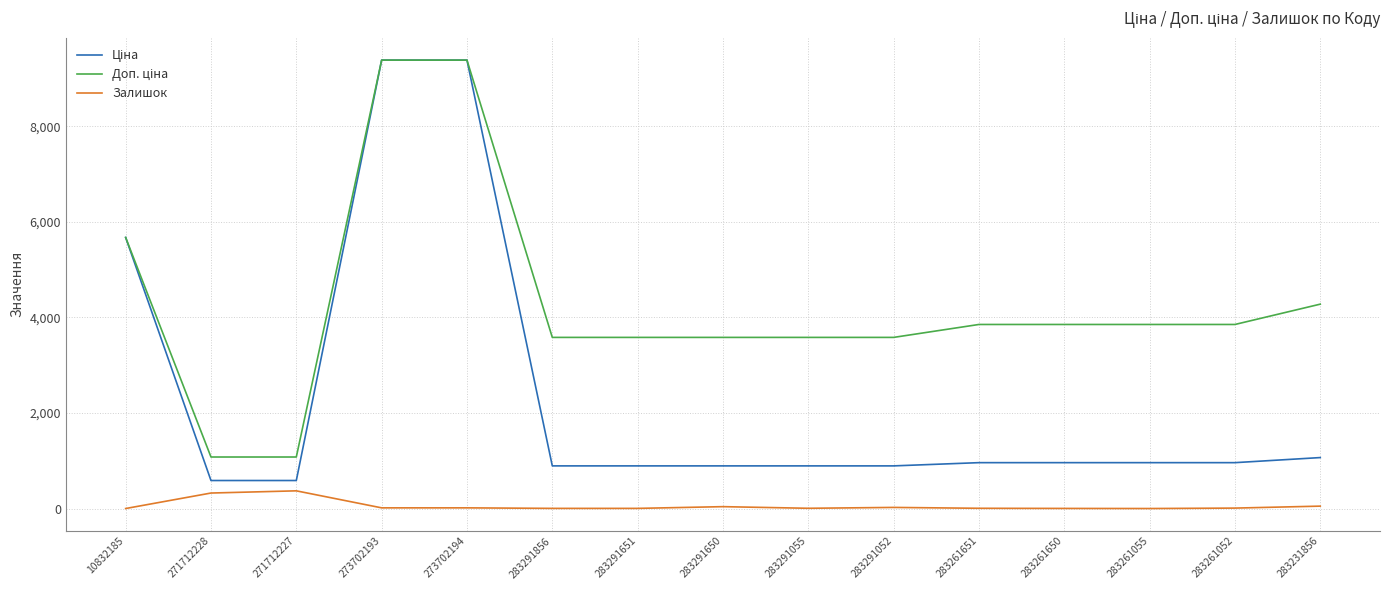

What is the average value of the Залишок series?

61.4